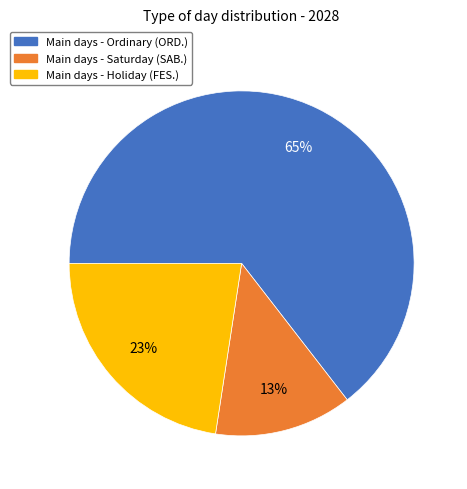

Does any single category account for the majority?

Yes